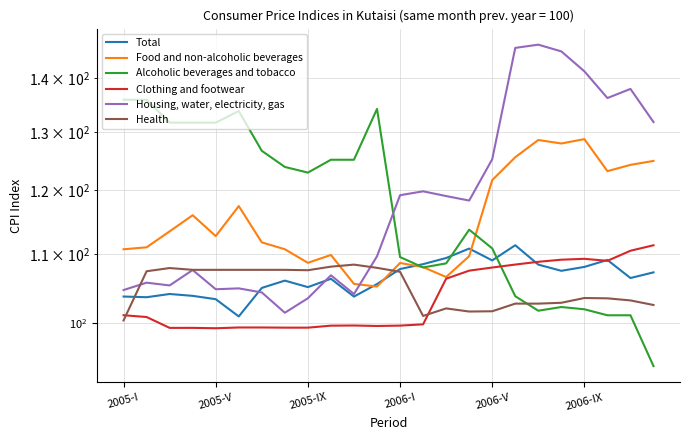

What is the difference between the second highest and second lowest values in the Total series?

7.4